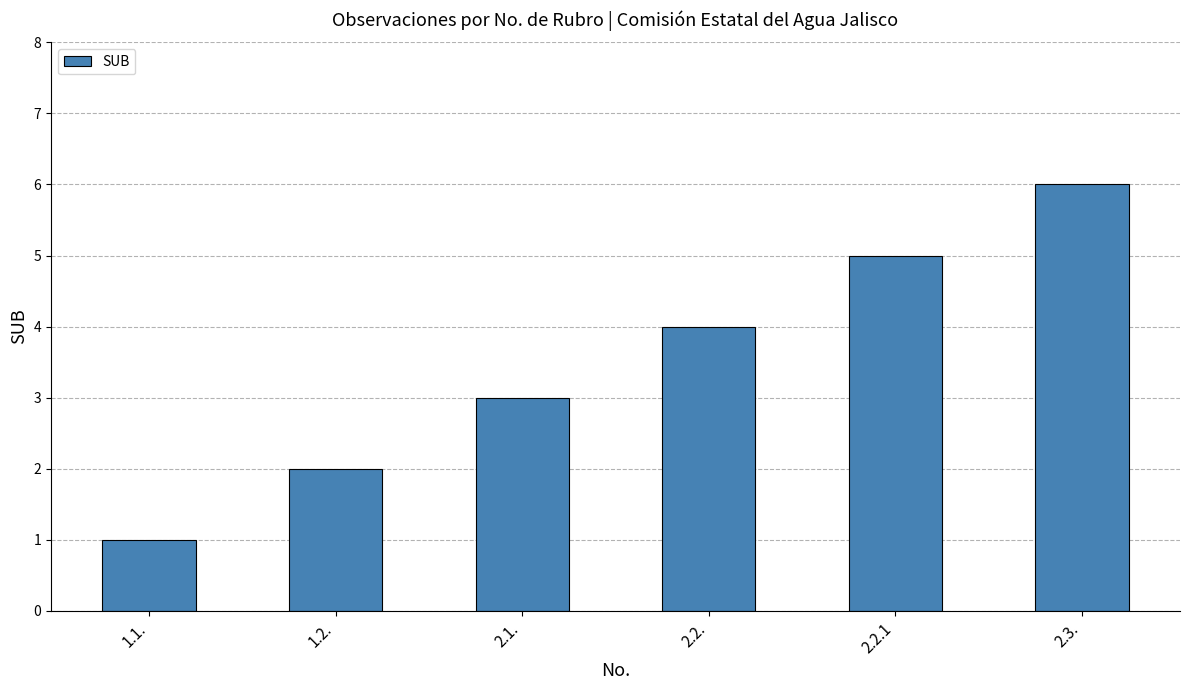

Which label corresponds to the smallest value in the chart?

1.1.